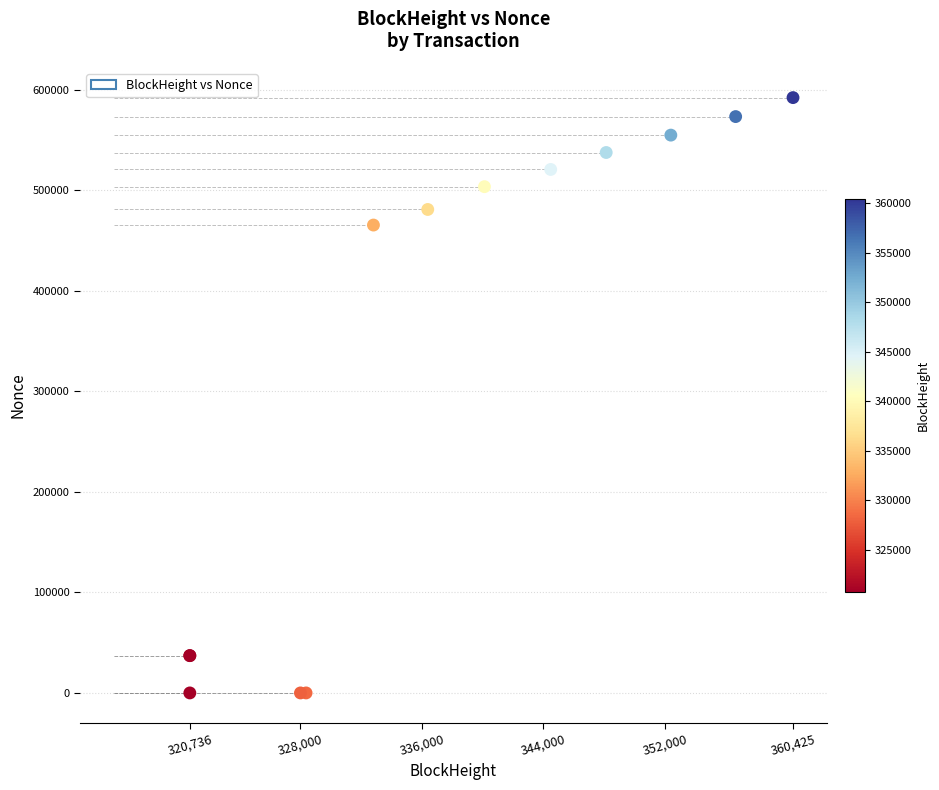

What Y value in the scatter plot is closest to 296138?

465475